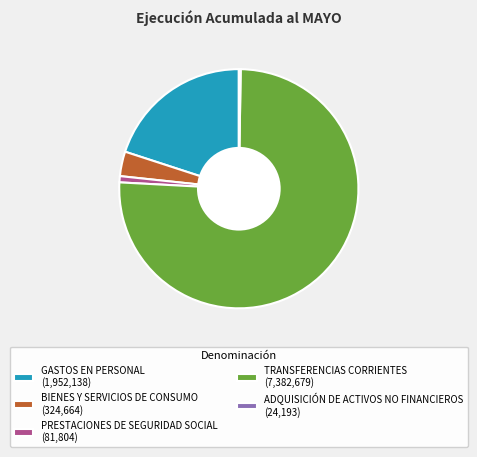

Is it true that GASTOS EN PERSONAL (1,952,138) is 29% of the pie?

False